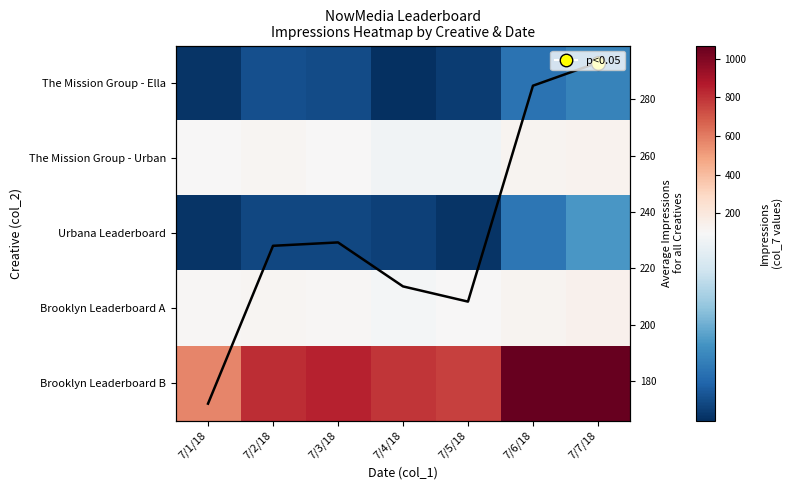

What is the greatest value displayed?

1068.0